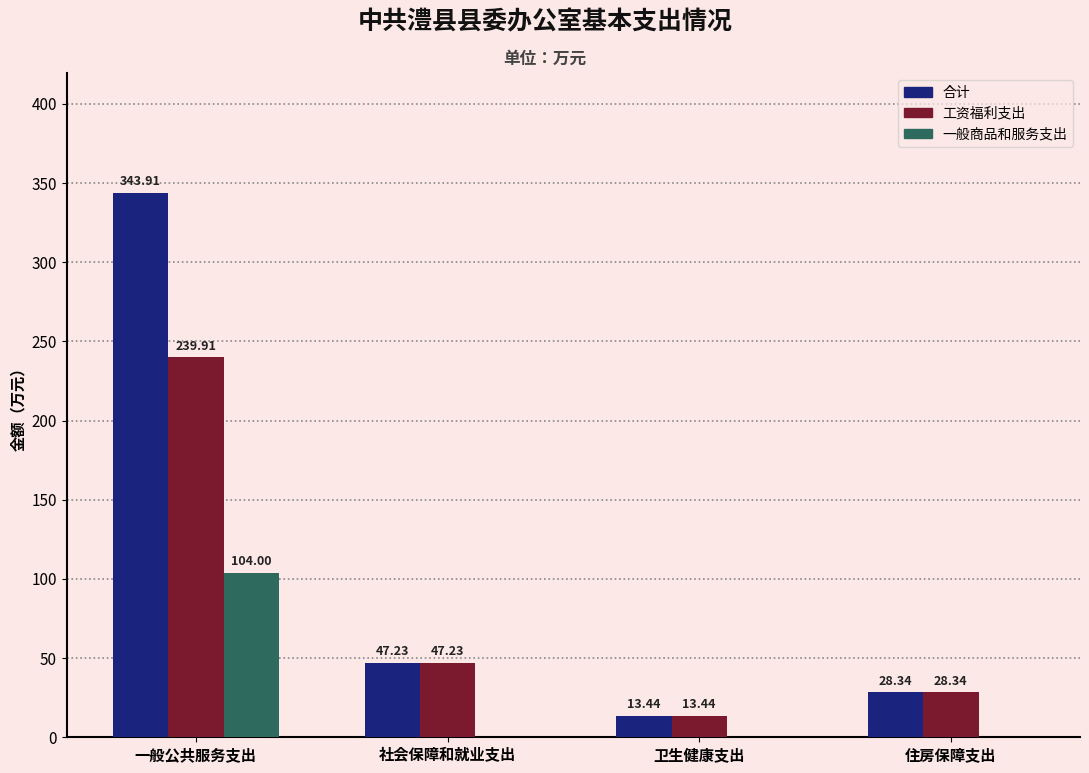

Reading right to left, transcribe all the data shown in this chart.

合计: 28.3	13.4	47.2	343.9
工资福利支出: 28.3	13.4	47.2	239.9
一般商品和服务支出: 0.0	0.0	0.0	104.0